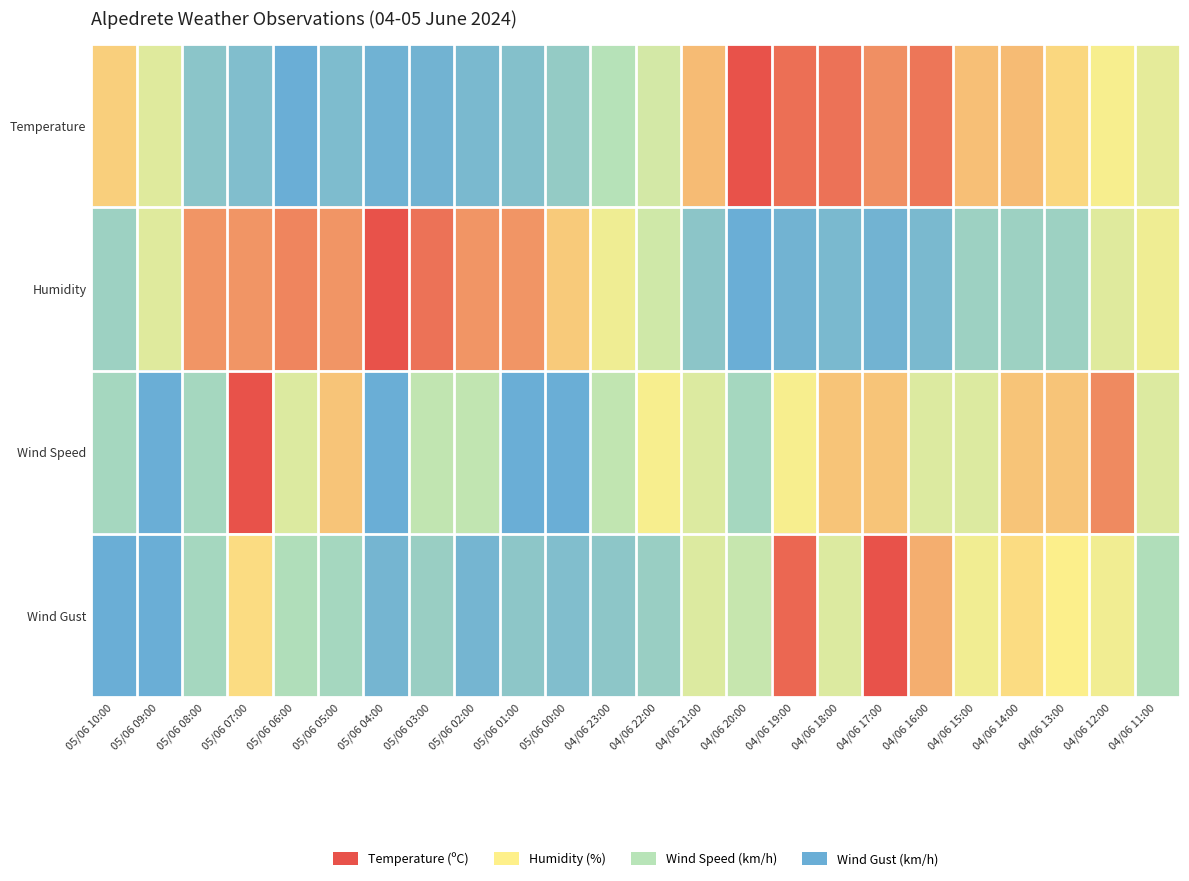

How many distinct data groups are displayed?

4